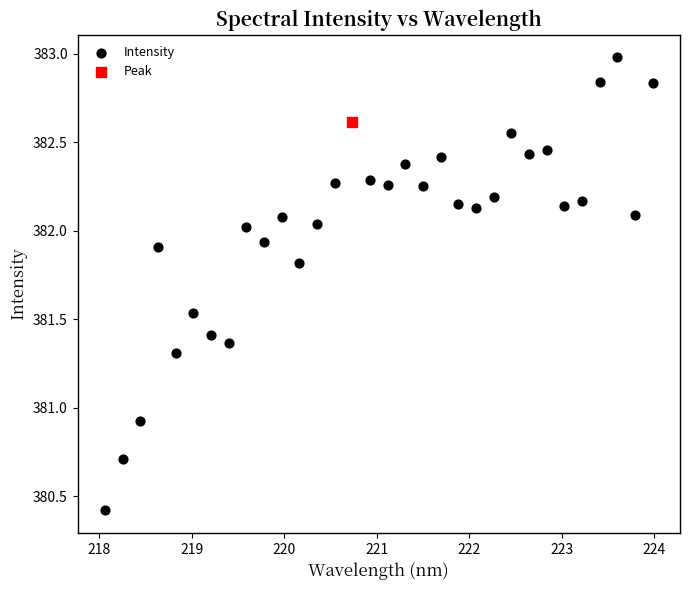

What are all the series names shown in the legend?

Intensity, Peak